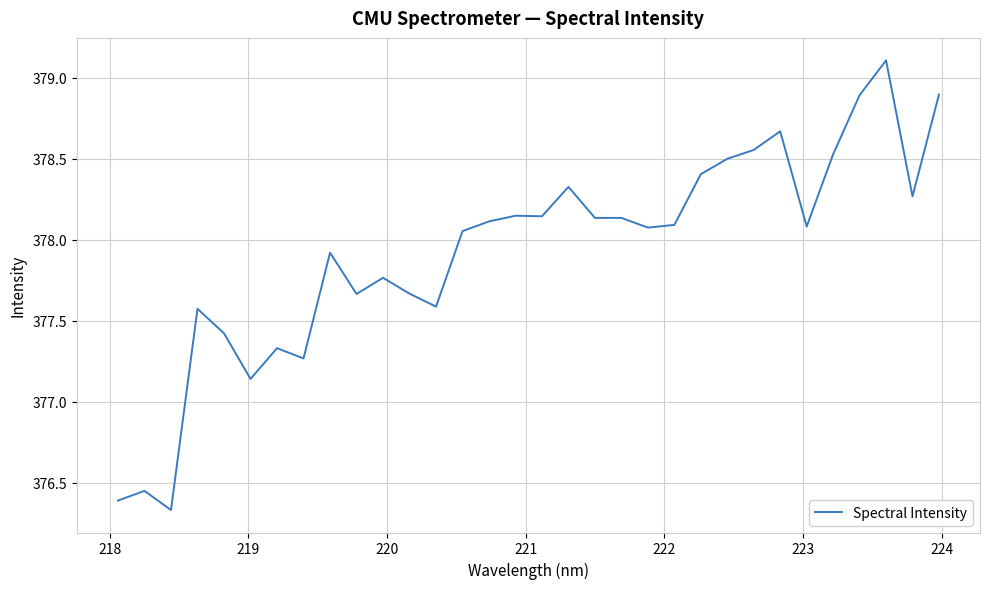

What is the maximum value shown in the chart?

379.1